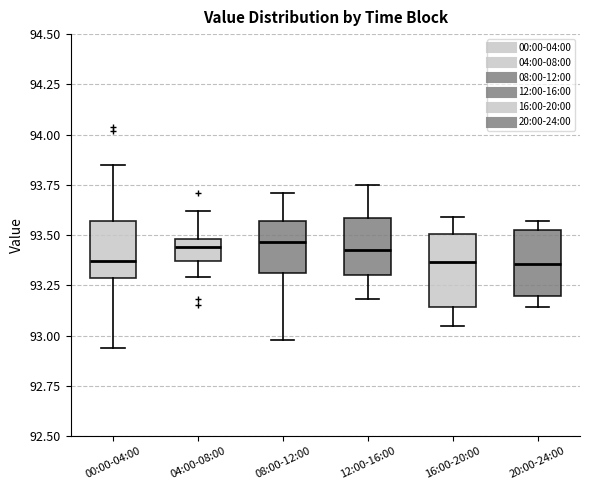

Reading left to right, read every box against the y-axis: the position of its median line, the range the box covers, and the ends of its whiskers. The values are not printed on the chart, so give them approximately, as read against the axis.

00:00-04:00: median 93.35, box 93.30 to 93.55, whiskers 92.95 to 93.85
04:00-08:00: median 93.45, box 93.35 to 93.50, whiskers 93.30 to 93.60
08:00-12:00: median 93.45, box 93.30 to 93.55, whiskers 93.00 to 93.70
12:00-16:00: median 93.45, box 93.30 to 93.60, whiskers 93.20 to 93.75
16:00-20:00: median 93.35, box 93.15 to 93.50, whiskers 93.05 to 93.60
20:00-24:00: median 93.35, box 93.20 to 93.55, whiskers 93.15 to 93.55 (just above the box's upper edge)